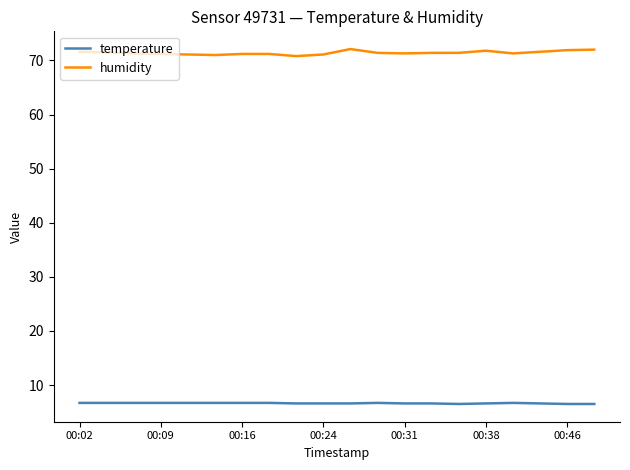

True or false: temperature and humidity intersect in this chart.

False